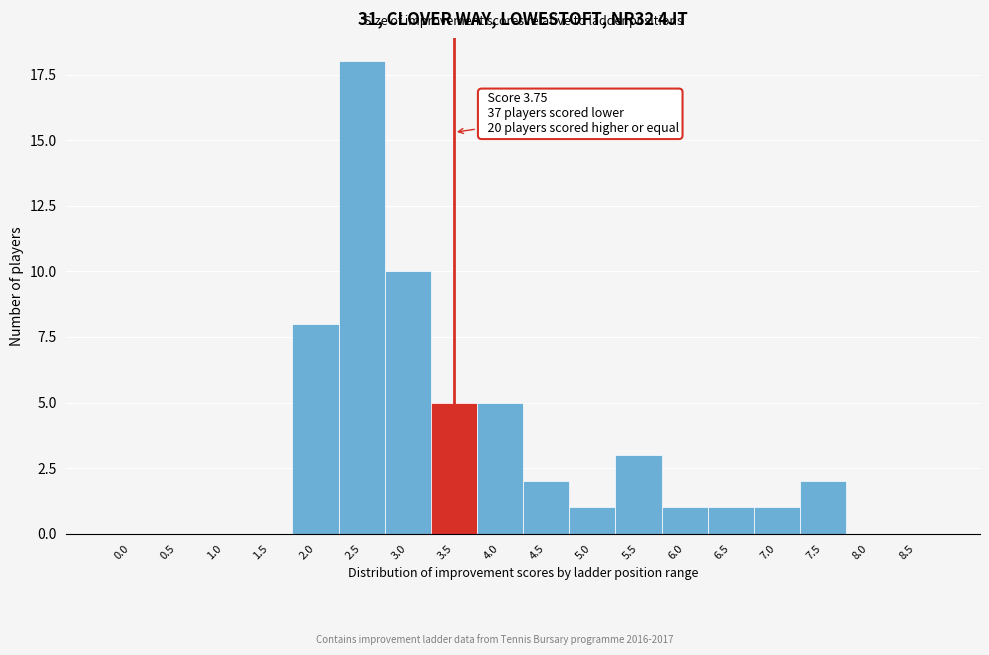

Reading left to right, extract all data points from this chart.

0.0=0	0.5=0	1.0=0	1.5=0	2.0=8	2.5=18	3.0=10	3.5=5	4.0=5	4.5=2	5.0=1	5.5=3	6.0=1	6.5=1	7.0=1	7.5=2	8.0=0	8.5=0